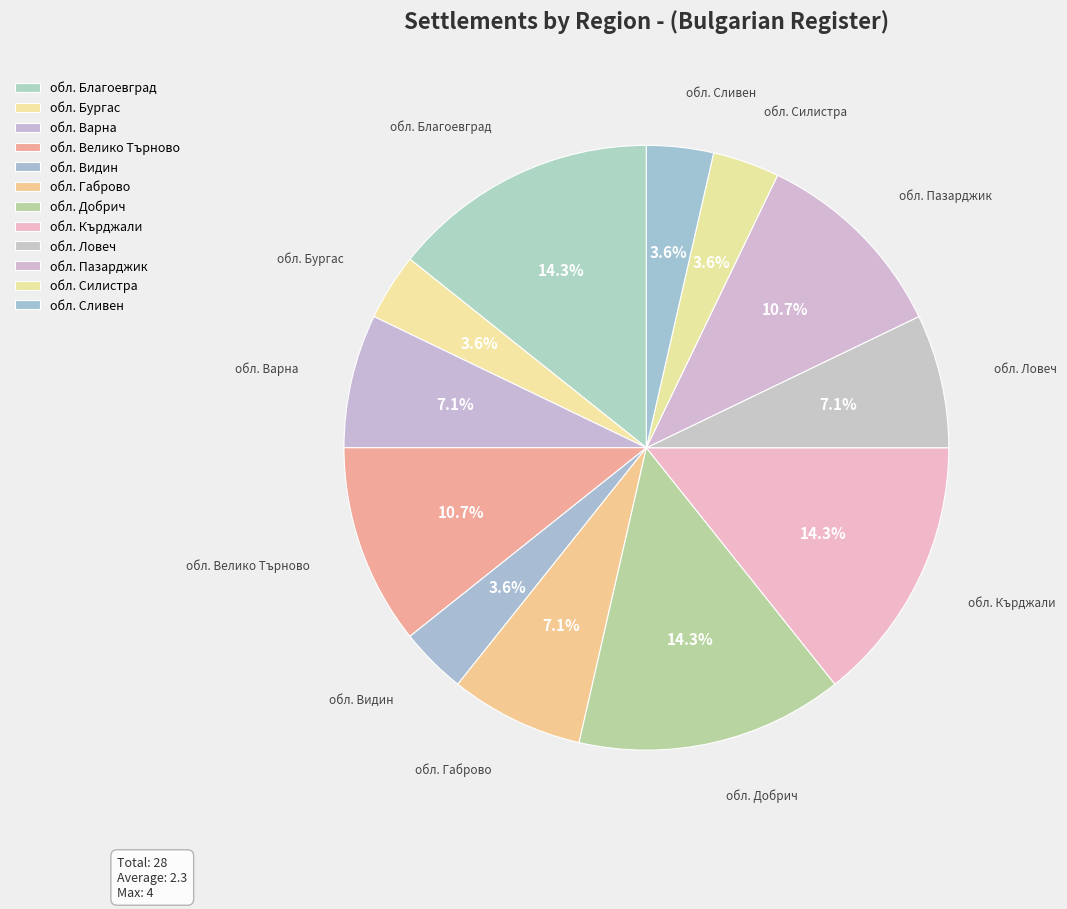

How many slices are in this pie chart?

12